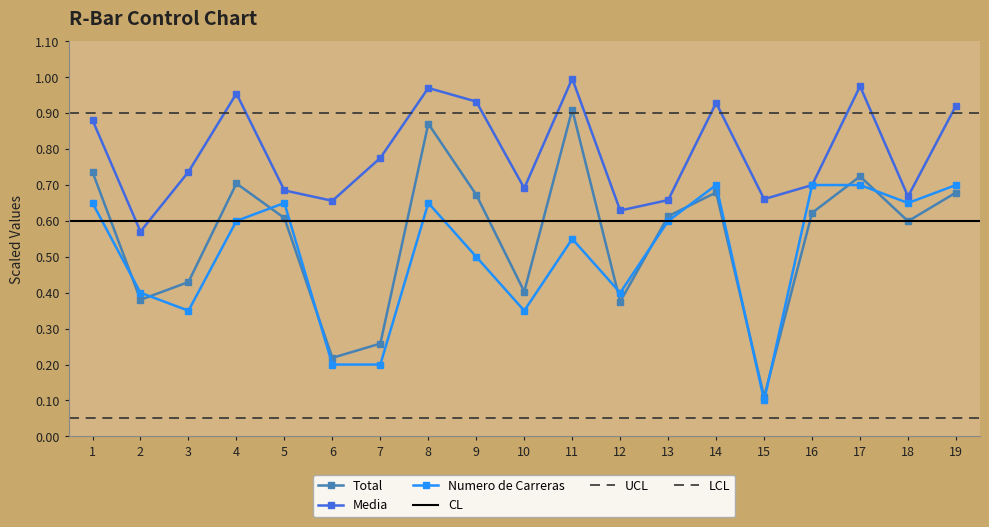

At which category does the chart reach its minimum across all series?

15